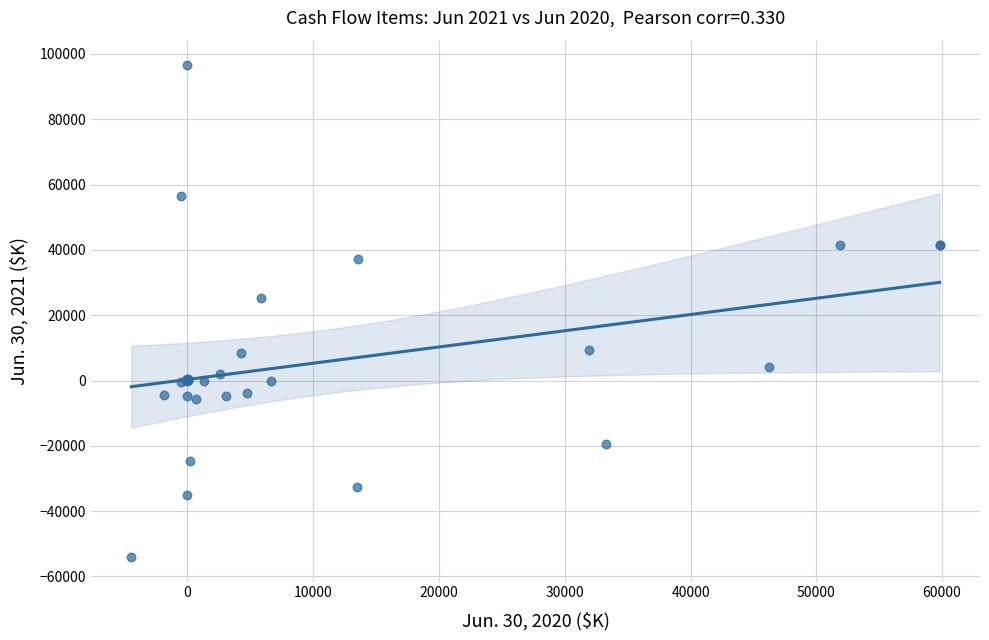

What Y value in the scatter plot is closest to 21254?

25362